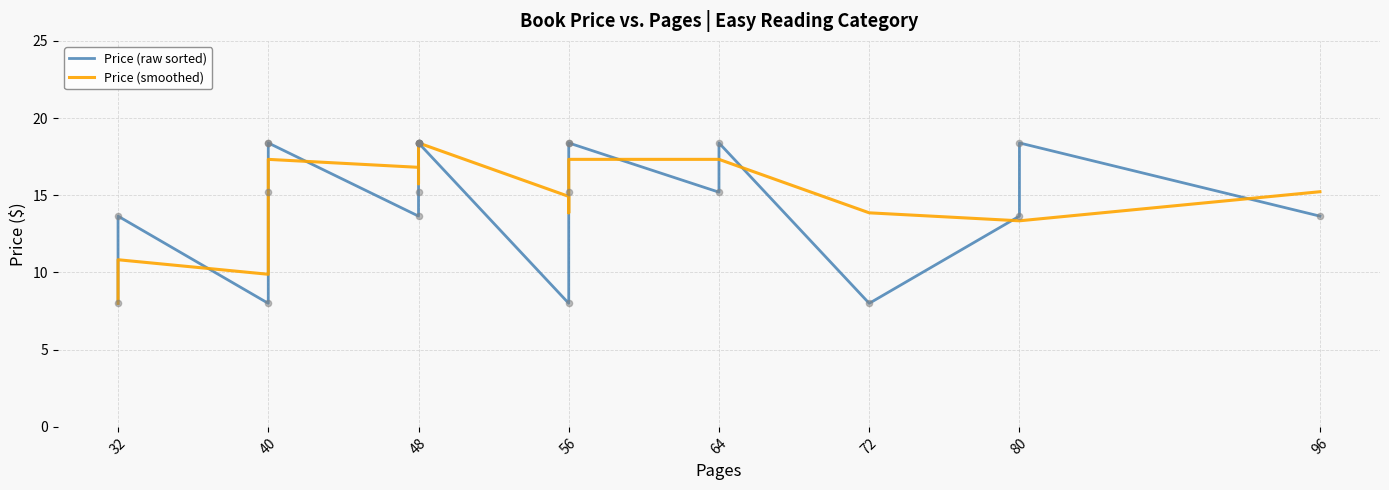

Which series has the widest spread of Y values?

Price (raw sorted)